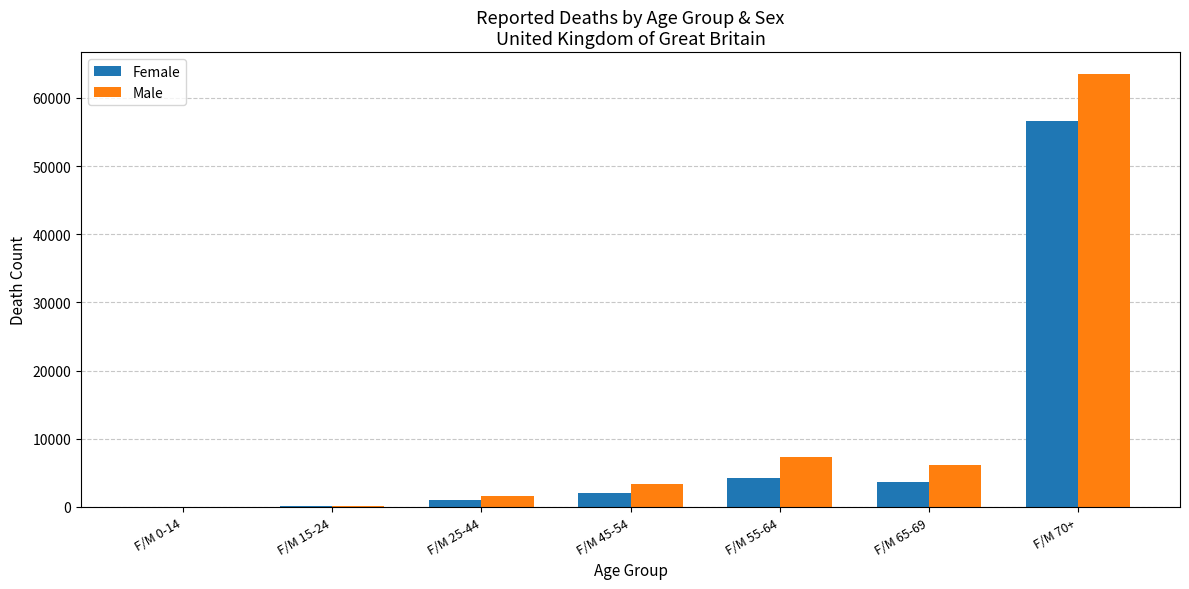

Which series changed the most between F/M 25-44 and F/M 65-69?

Male